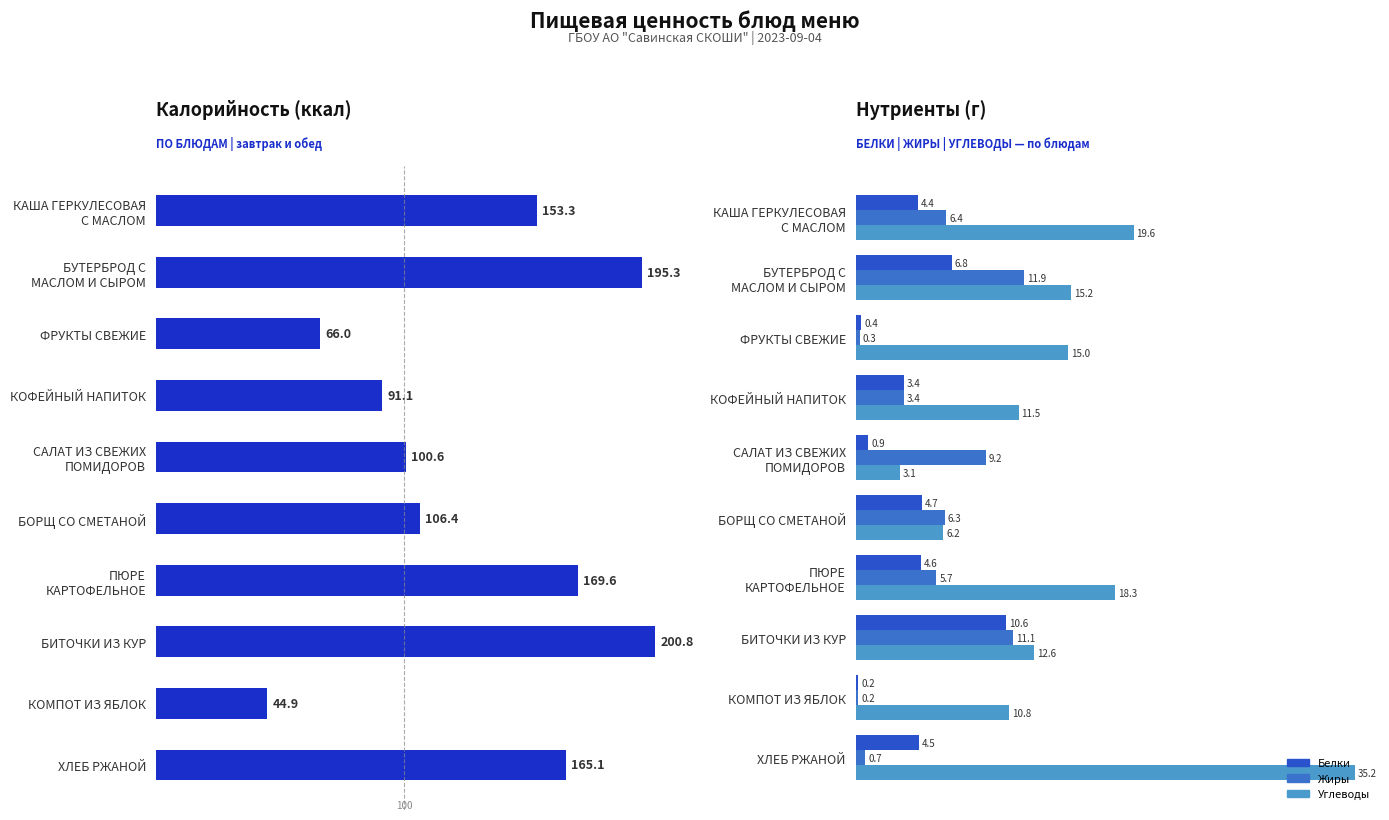

What is the difference between the second highest and second lowest values in the Жиры series?

10.8